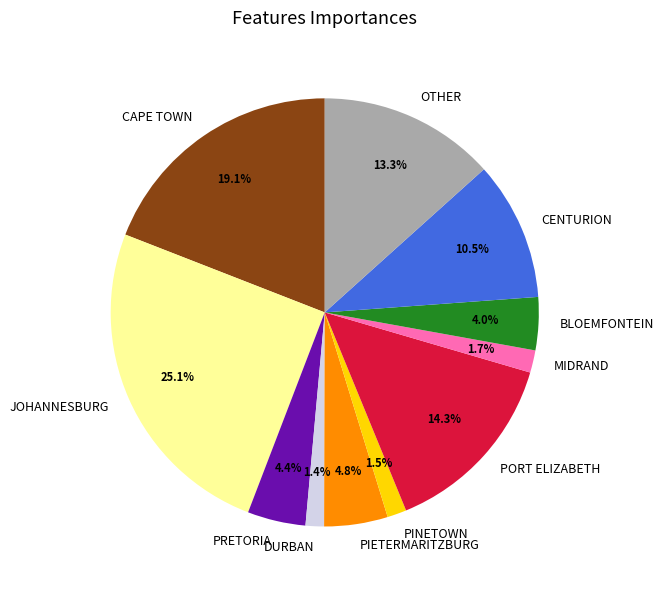

Between CAPE TOWN and PORT ELIZABETH, which is larger?

CAPE TOWN